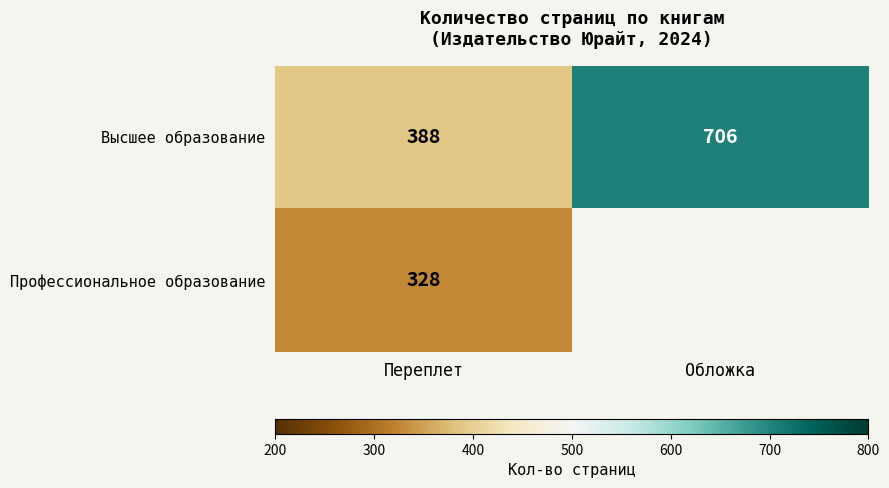

List the labels in order of Высшее образование value, smallest first.

Переплет, Обложка